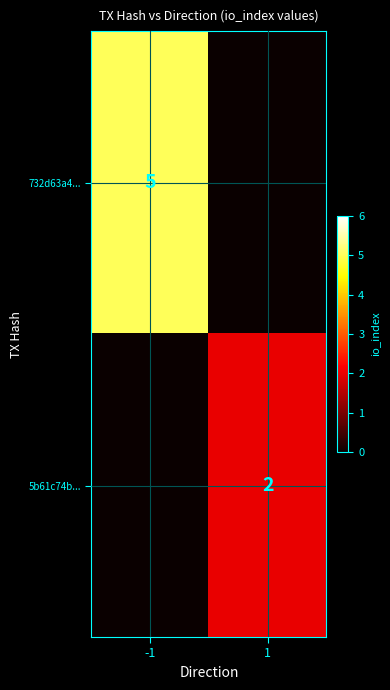

True or false: 732d63a4... has a value of 5 at -1.

True